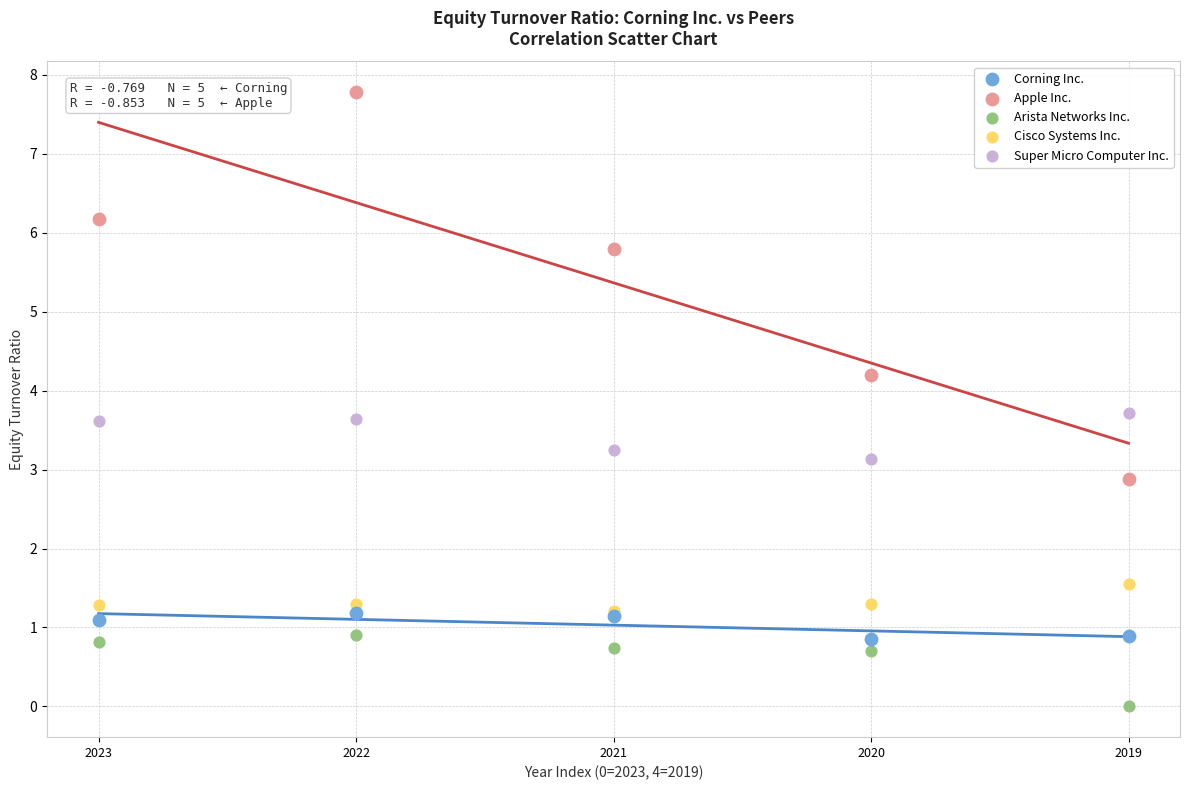

Which series reaches the maximum Y coordinate?

Apple Inc.